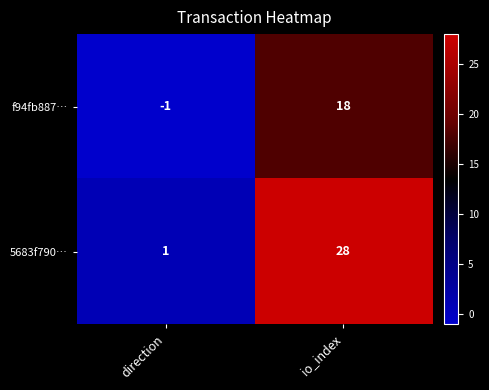

What is the approximate value of f94fb887… at io_index?

18